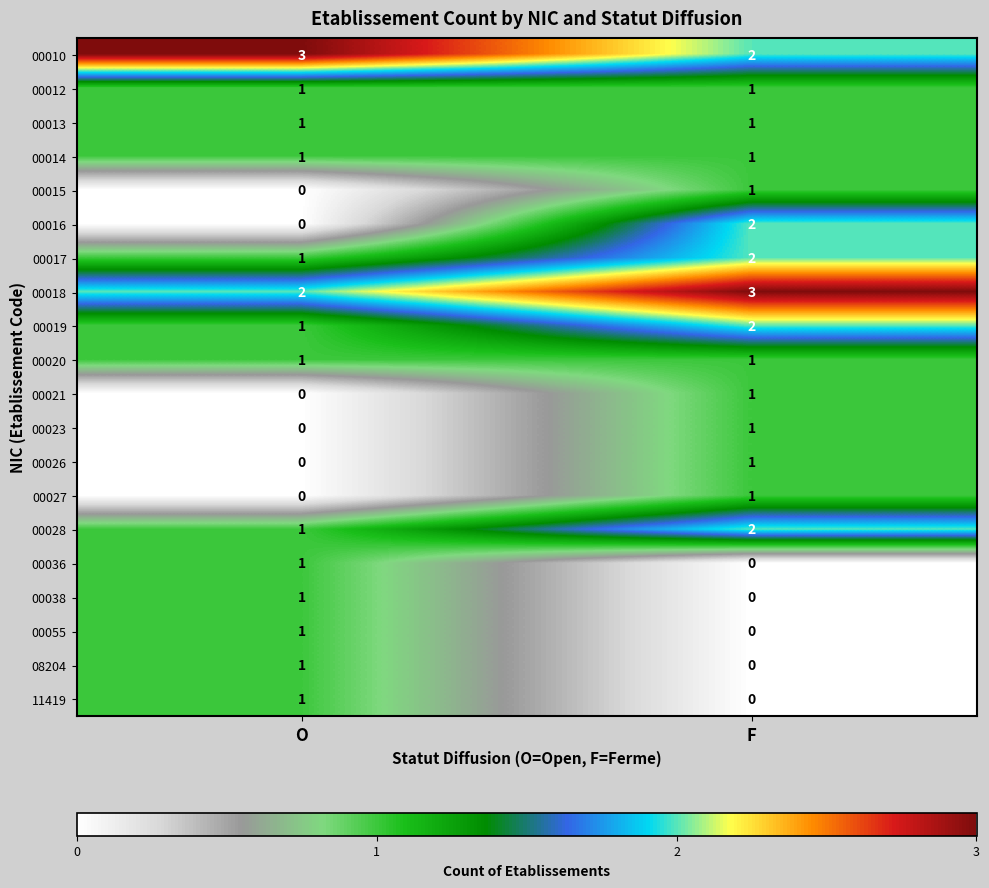

Is it true that 08204 equals 1 at F?

False